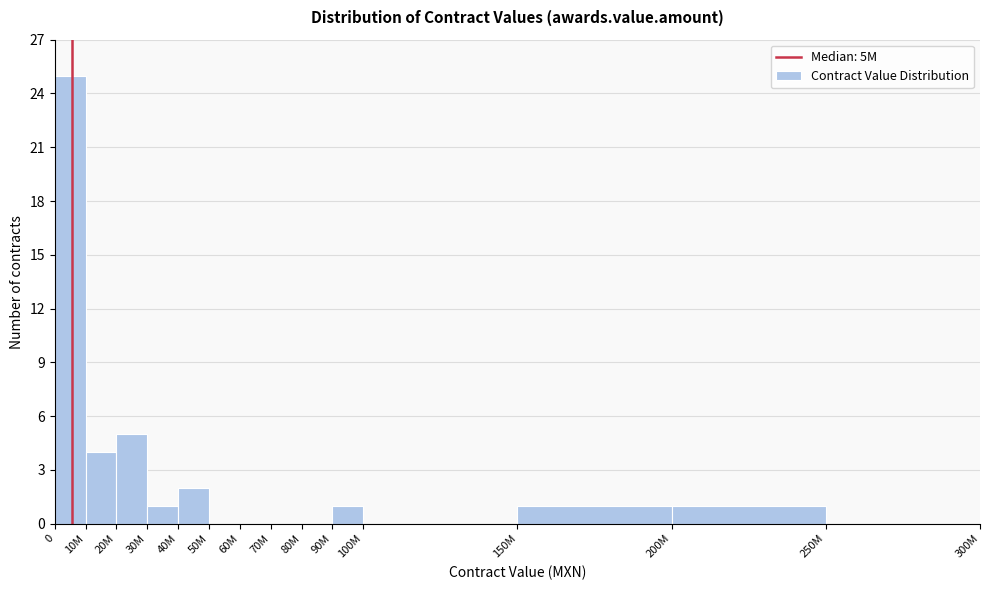

Reading left to right, what are all the values shown in this chart?

0=25	10M=4	20M=5	30M=1	40M=2	50M=0	60M=0	70M=0	80M=0	90M=1	100M=0	150M=1	200M=1	250M=0